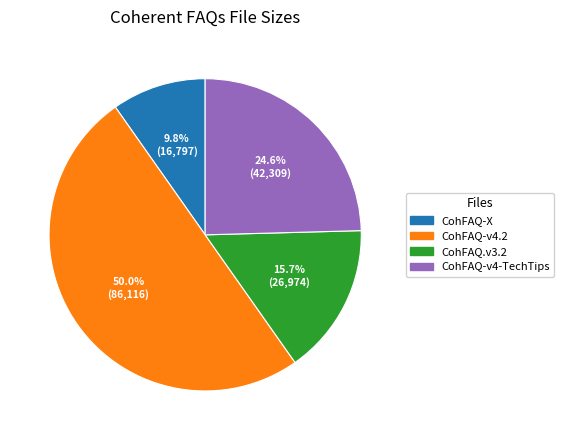

The CohFAQ-X slice represents 4% of the pie. True or false?

False